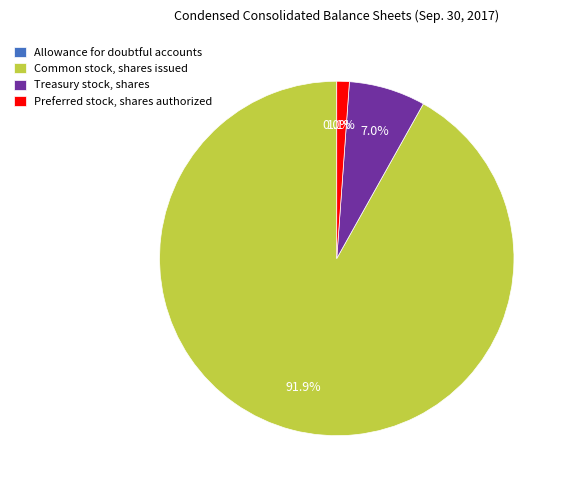

To the nearest percent, what percentage of the pie is Common stock, shares issued?

92%